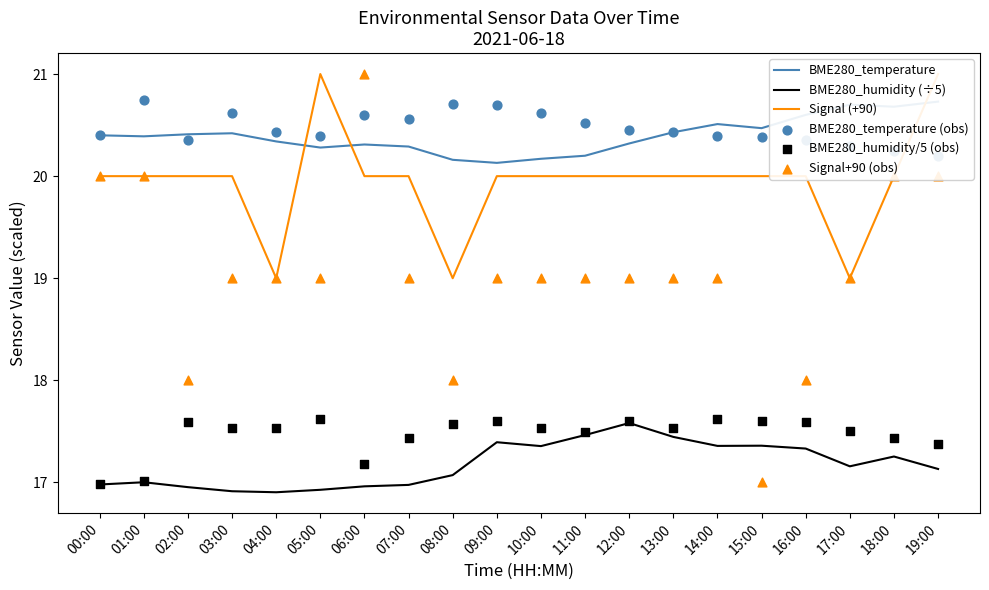

Is the value of Signal (+90) at 14:00 greater than the value of BME280_temperature at 00:00?

No